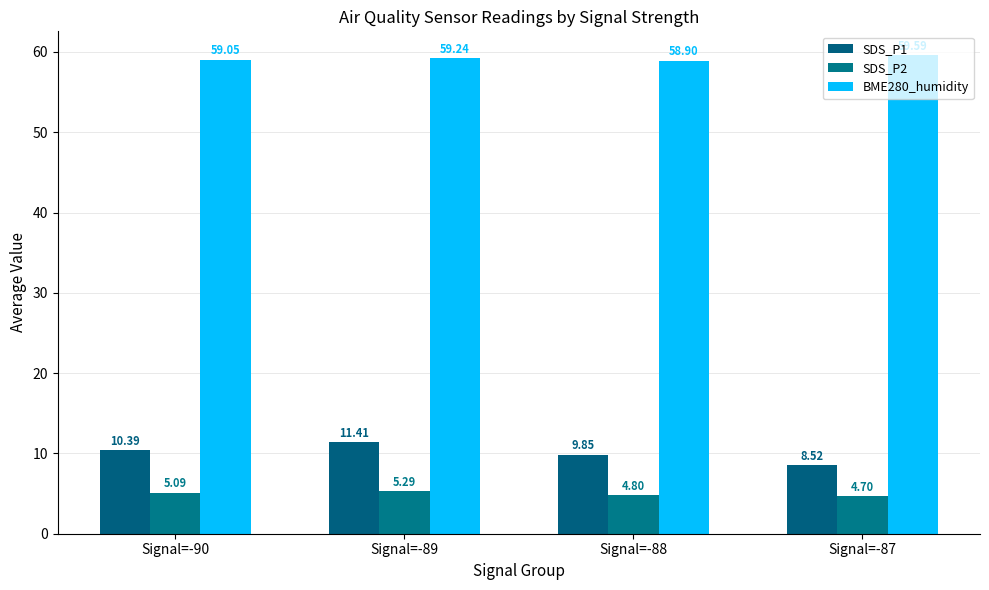

The value of SDS_P1 at Signal=-89 is 16.2. True or false?

False